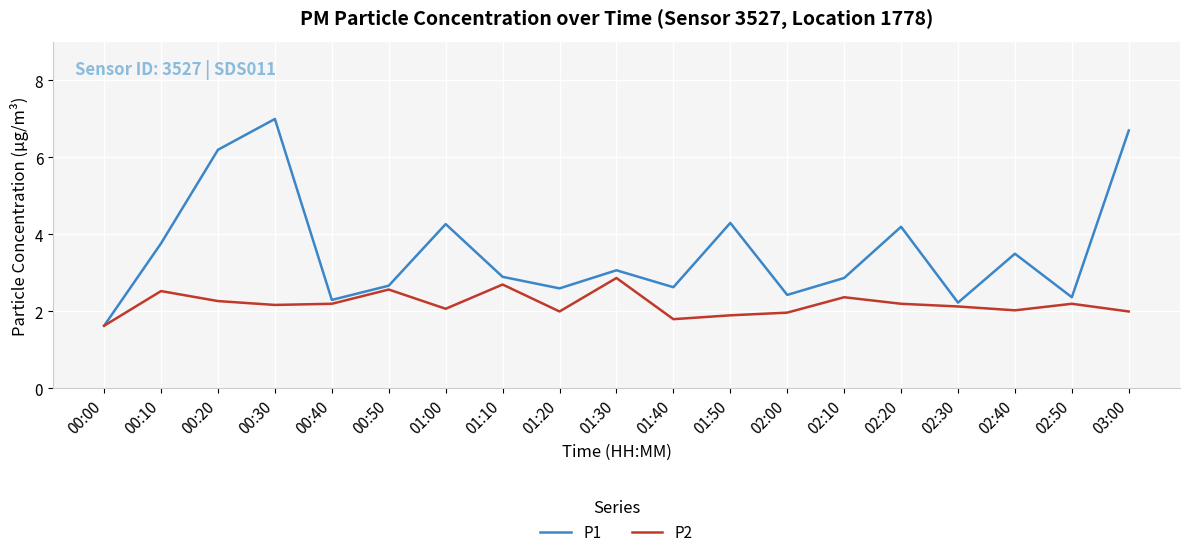

Where is the first local minimum for P1?

00:40